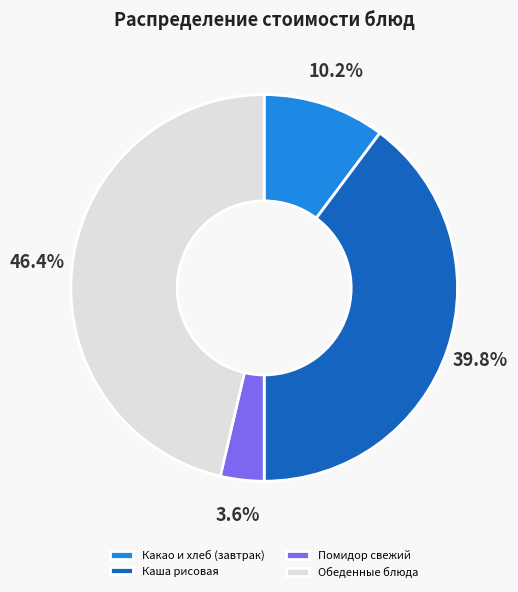

Does Какао и хлеб (завтрак) account for over 50% of the chart?

No